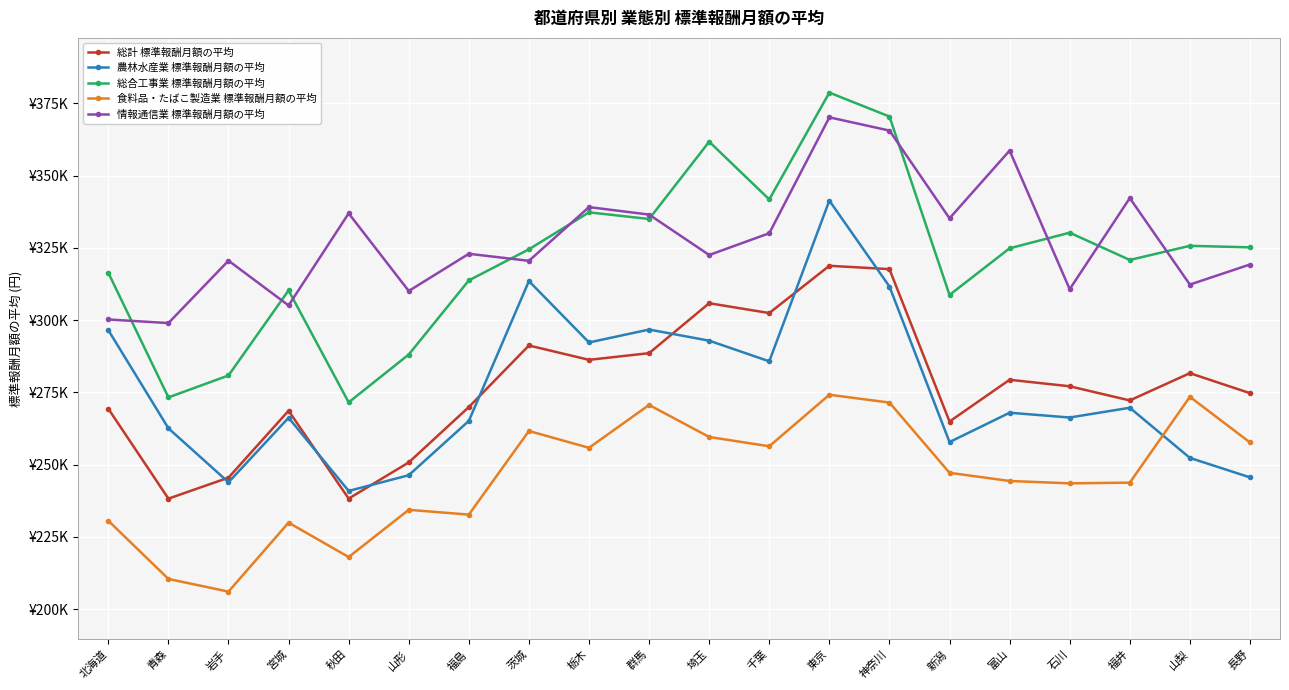

What is the approximate value of 情報通信業 標準報酬月額の平均 at 長野?

319236.6